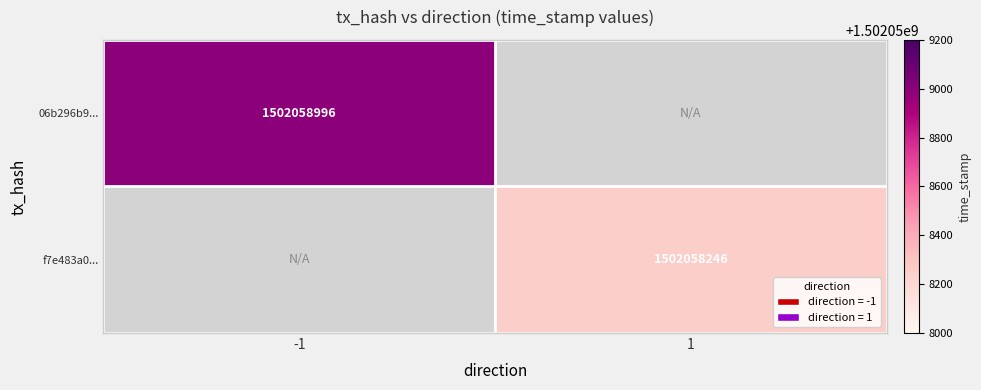

At which category is the sum across all series the highest?

-1